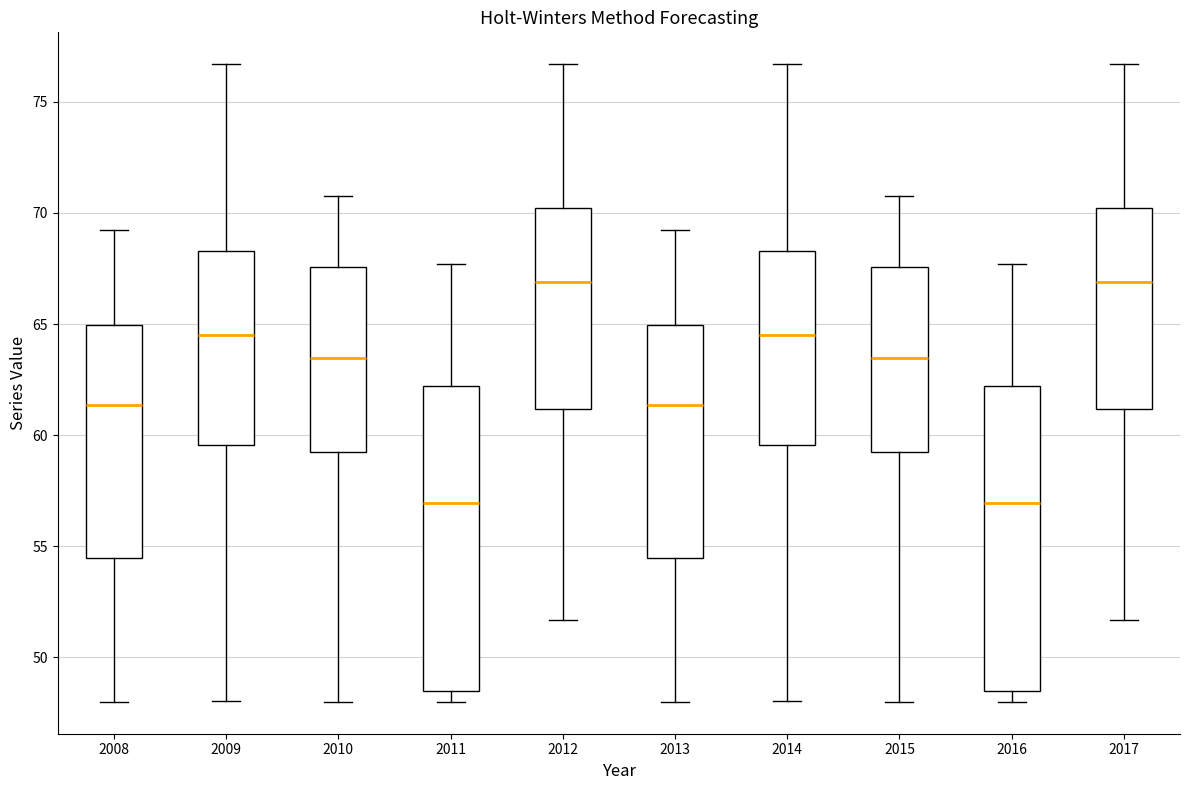

Reading left to right, transcribe this box plot: for each box, give where its median line is, the range the box spans, and where its two whiskers end, as read against the y-axis. The values are not printed on the chart, so give them approximately, as read against the axis.

2008: median 61.5, box 54.5 to 65.0, whiskers 48.0 to 69.5
2009: median 64.5, box 59.5 to 68.5, whiskers 48.0 to 76.5
2010: median 63.5, box 59.0 to 67.5, whiskers 48.0 to 71.0
2011: median 57.0, box 48.5 to 62.0, whiskers 48.0 to 67.5
2012: median 67.0, box 61.0 to 70.0, whiskers 51.5 to 76.5
2013: median 61.5, box 54.5 to 65.0, whiskers 48.0 to 69.5
2014: median 64.5, box 59.5 to 68.5, whiskers 48.0 to 76.5
2015: median 63.5, box 59.0 to 67.5, whiskers 48.0 to 71.0
2016: median 57.0, box 48.5 to 62.0, whiskers 48.0 to 67.5
2017: median 67.0, box 61.0 to 70.0, whiskers 51.5 to 76.5